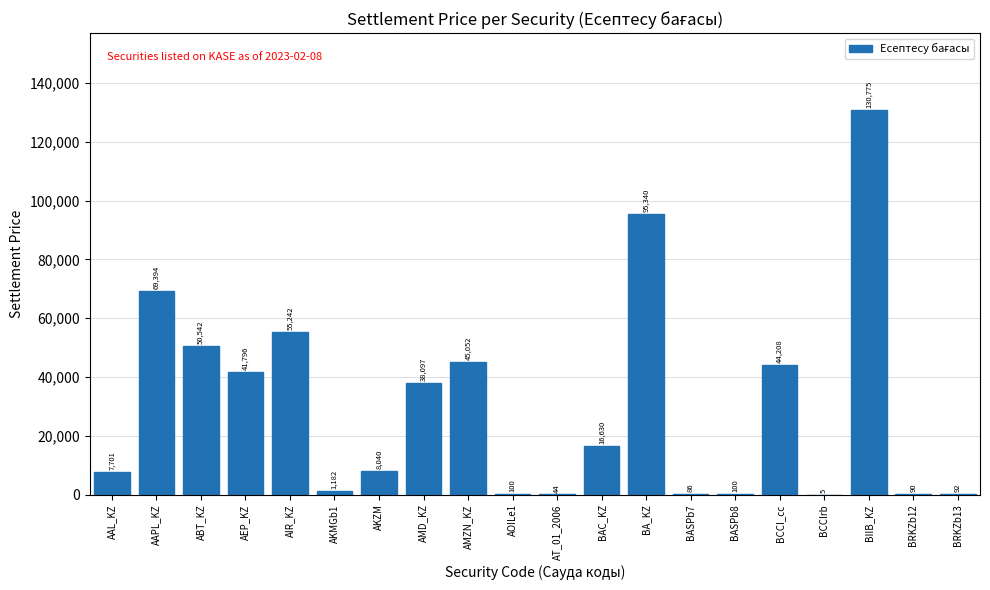

Where does the data first go above 16629?

AAPL_KZ